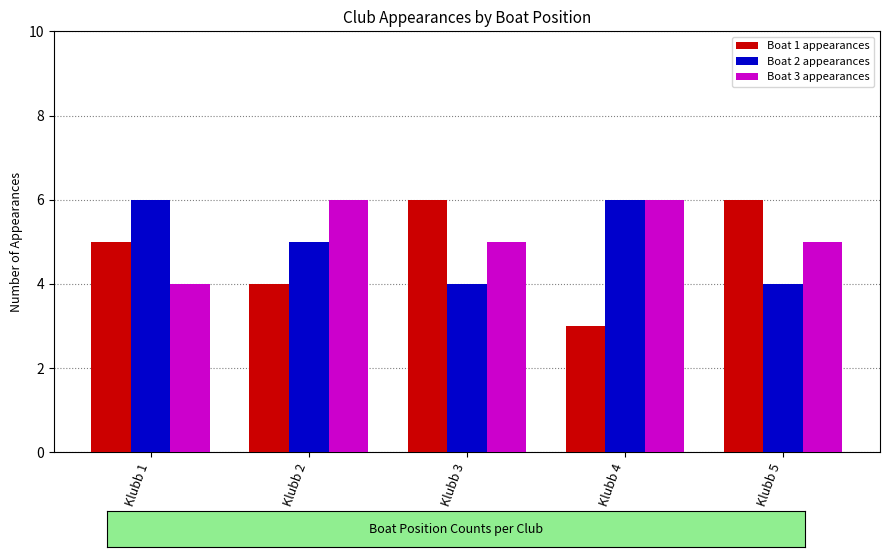

What is the highest value of the Boat 2 appearances series?

6